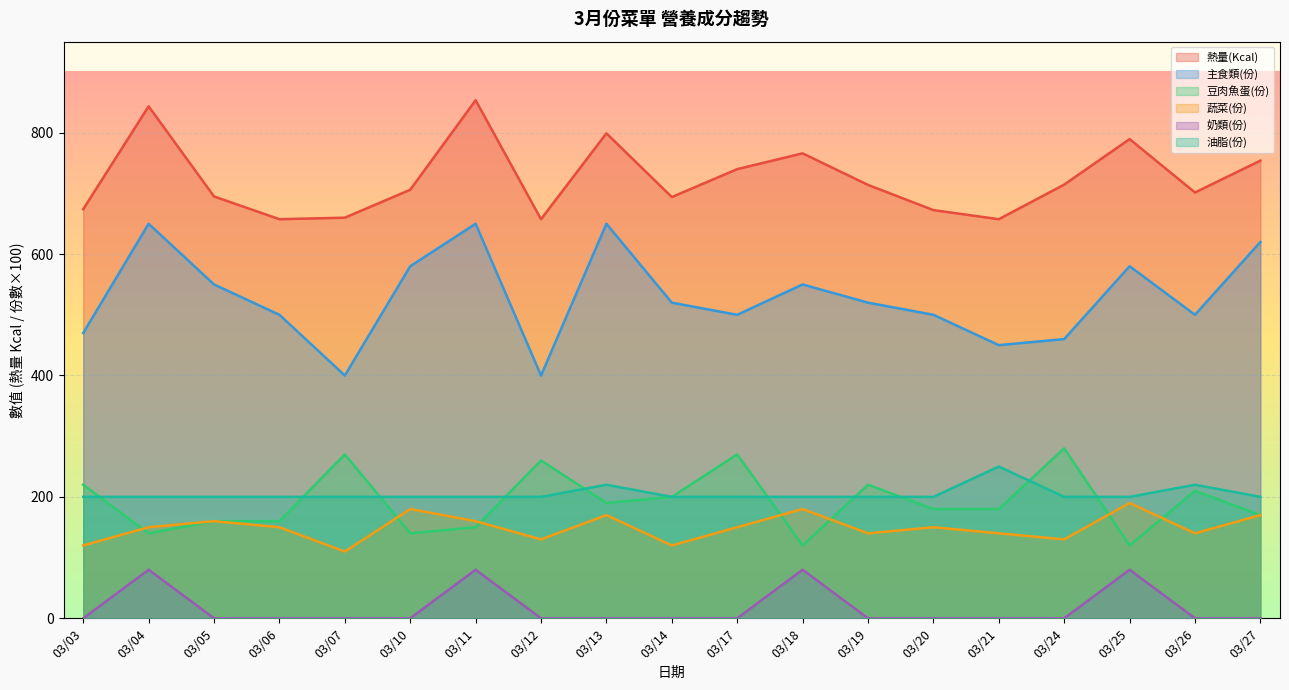

Count the number of data series in this chart.

6